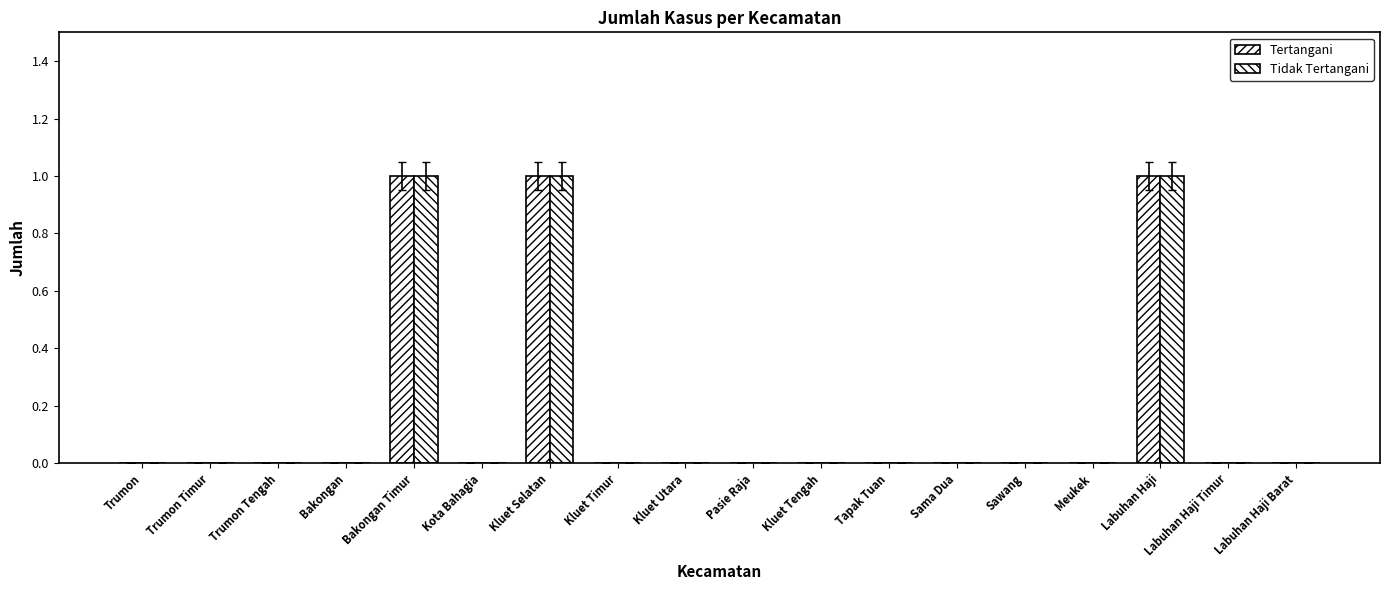

Between Kluet Timur and Kluet Tengah, which is larger?

Kluet Timur